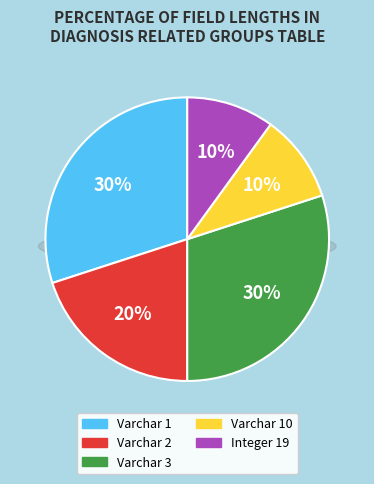

How many segments does this pie chart have?

5